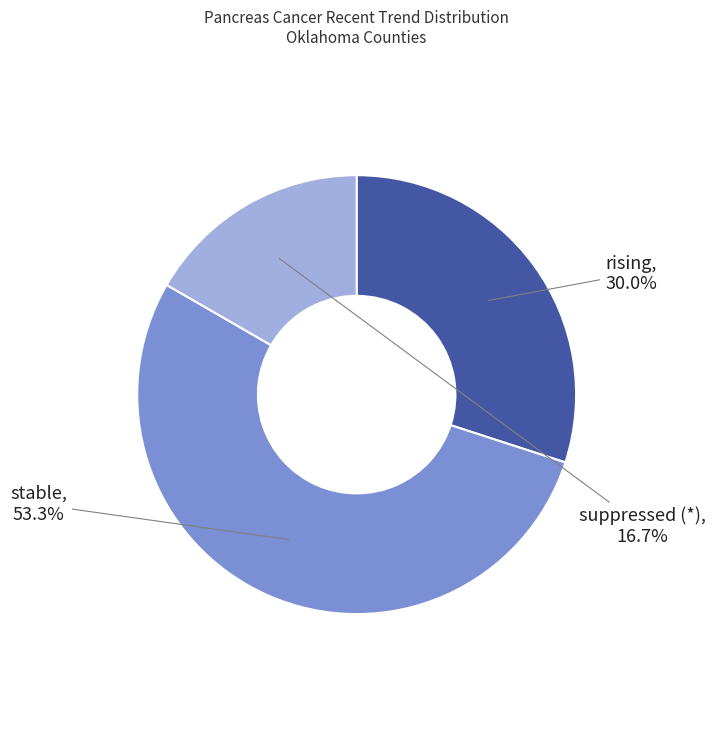

Does any single category account for the majority?

Yes